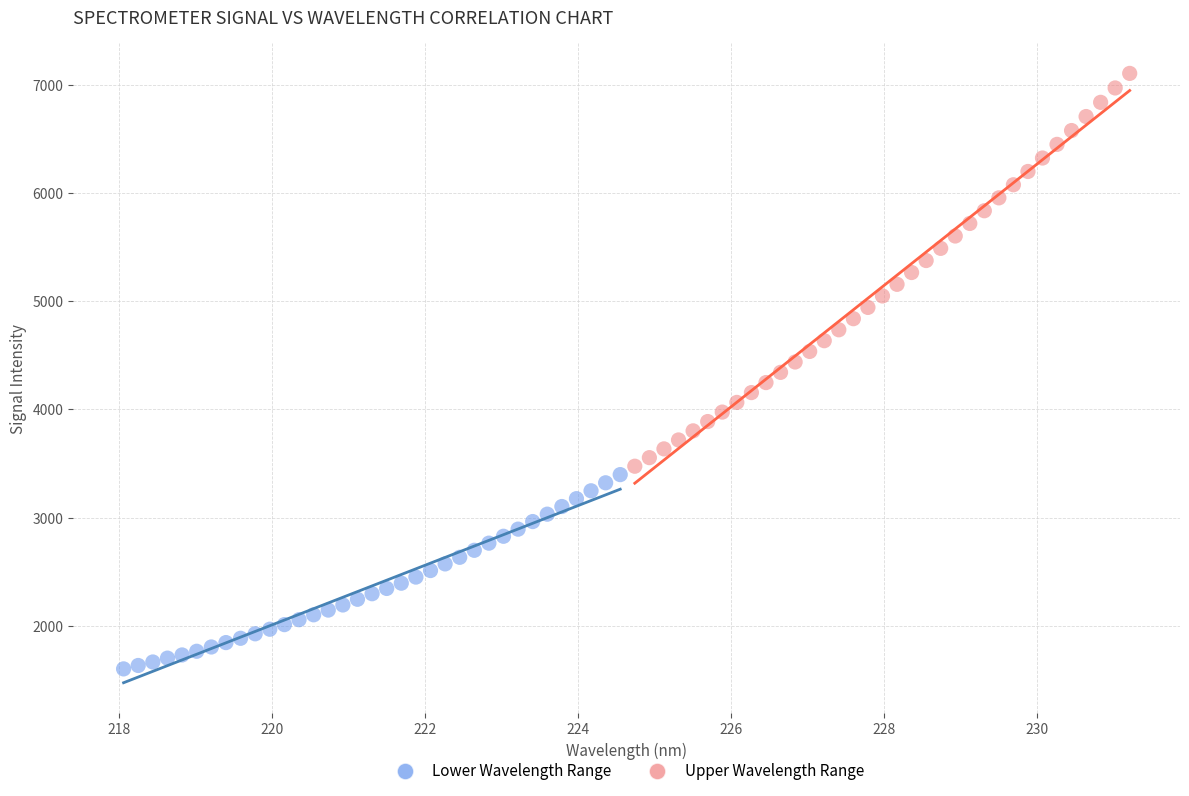

Which series reaches the minimum Y coordinate?

Lower Wavelength Range